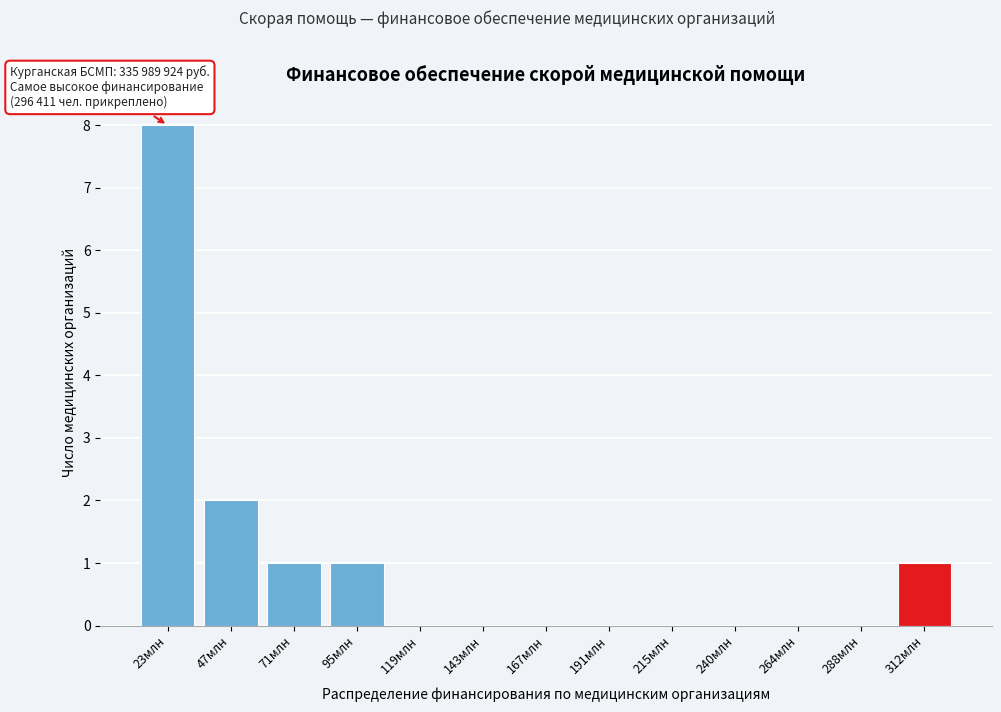

Reading left to right, list all the values displayed in this chart.

23млн=8	47млн=2	71млн=1	95млн=1	119млн=0	143млн=0	167млн=0	191млн=0	215млн=0	240млн=0	264млн=0	288млн=0	312млн=1